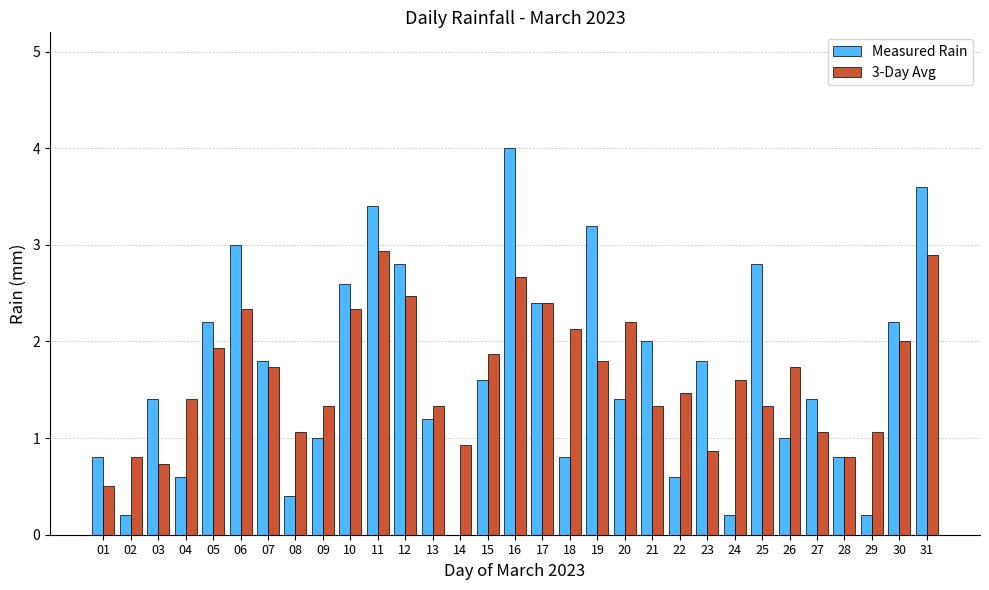

At which category is the sum across all series the highest?

16